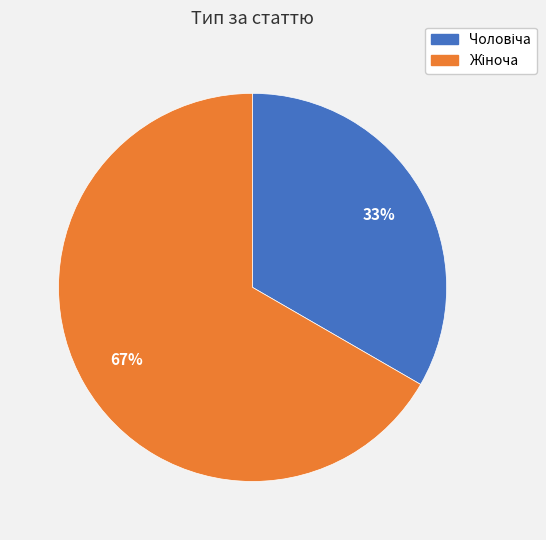

To the nearest percent, what is the average slice percentage?

50%